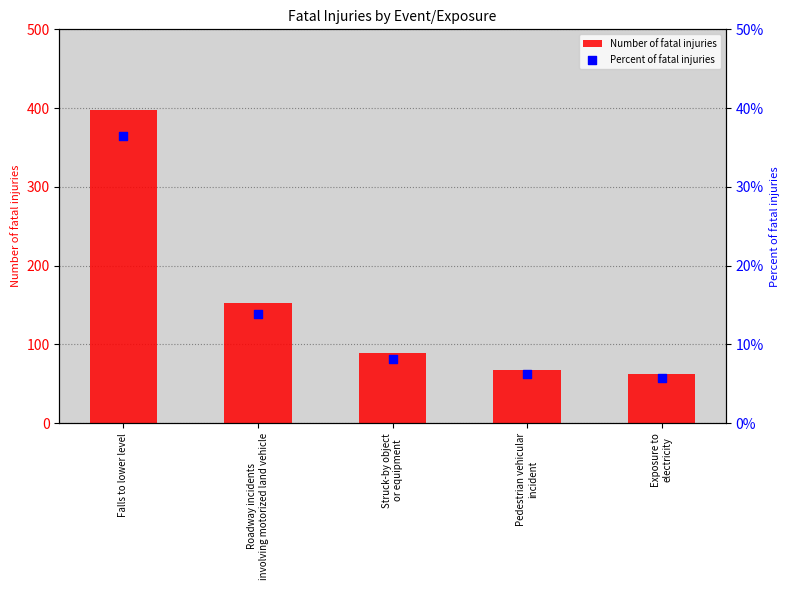

At which category is the sum across all series the highest?

Falls to lower level